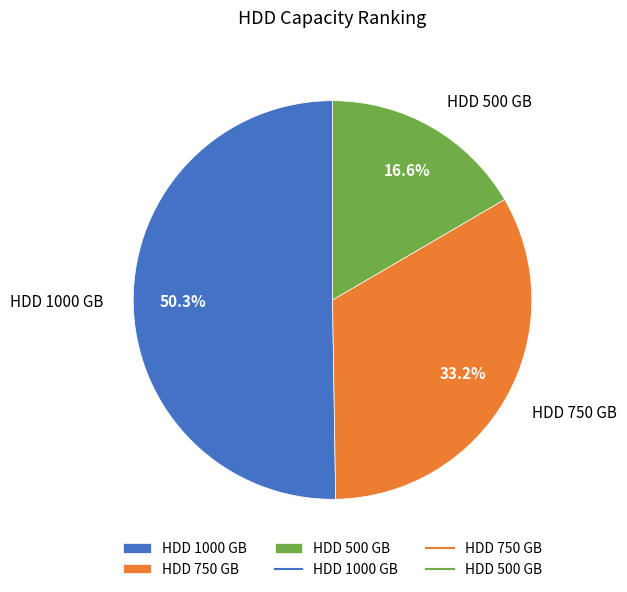

Which has a higher value, HDD 750 GB or HDD 500 GB?

HDD 750 GB